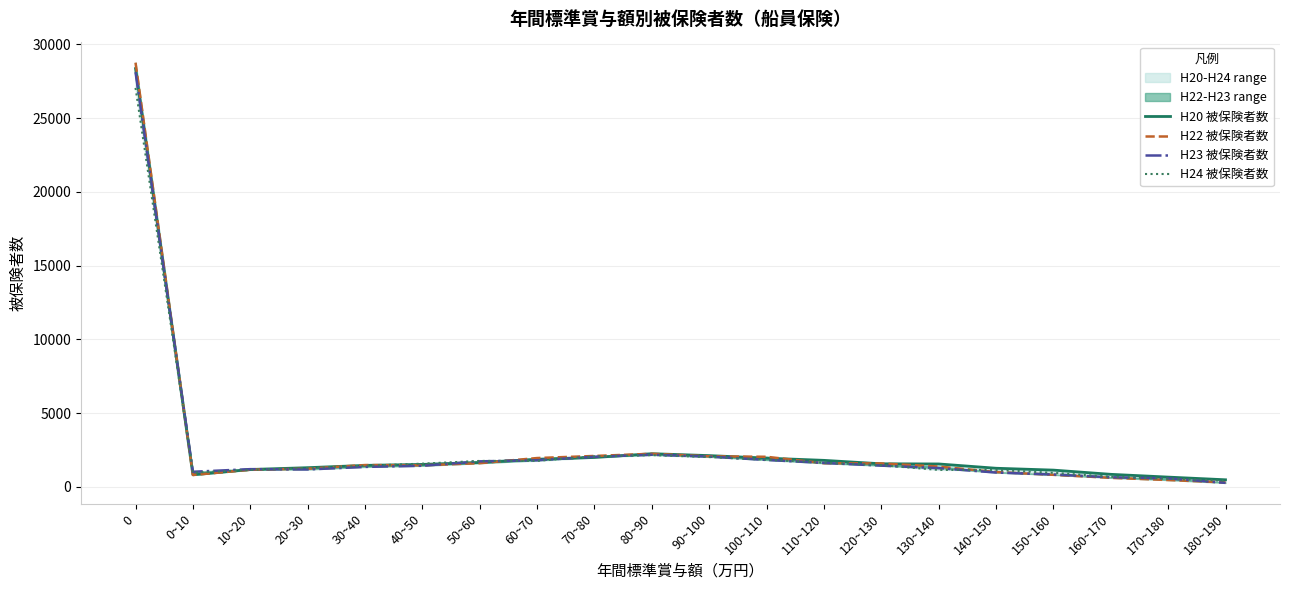

What is the value of the H20 被保険者数 point at the 3rd from the left?

1184